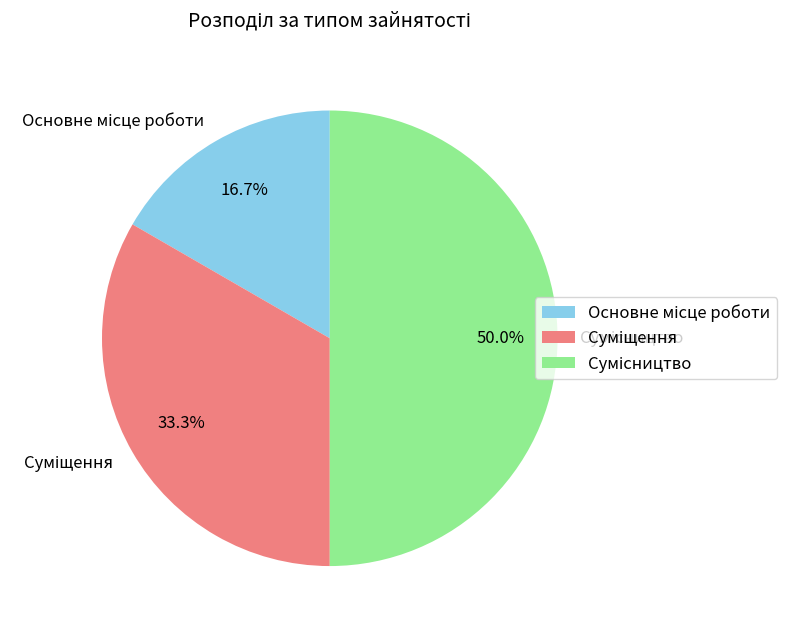

What percentage is NOT represented by Сумісництво?

50.0%